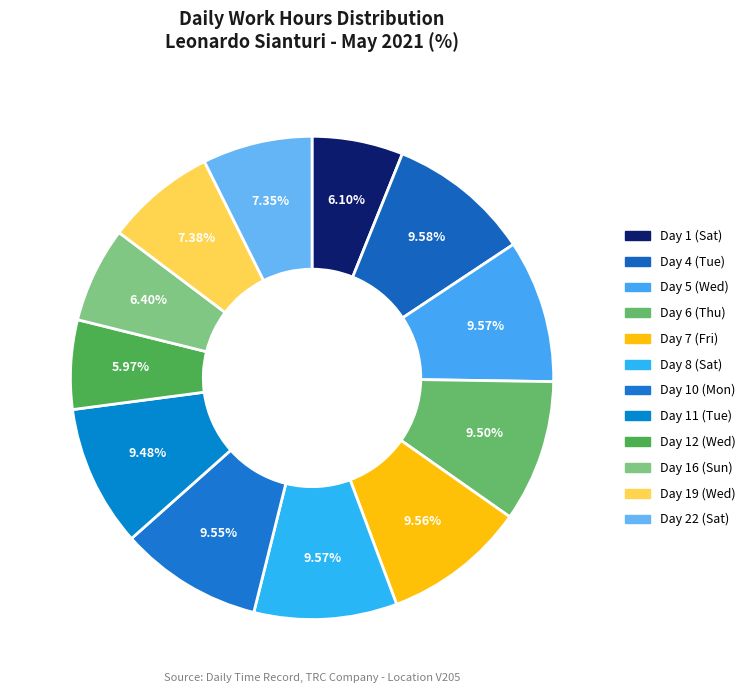

Which slice is the largest?

Day 4 (Tue)